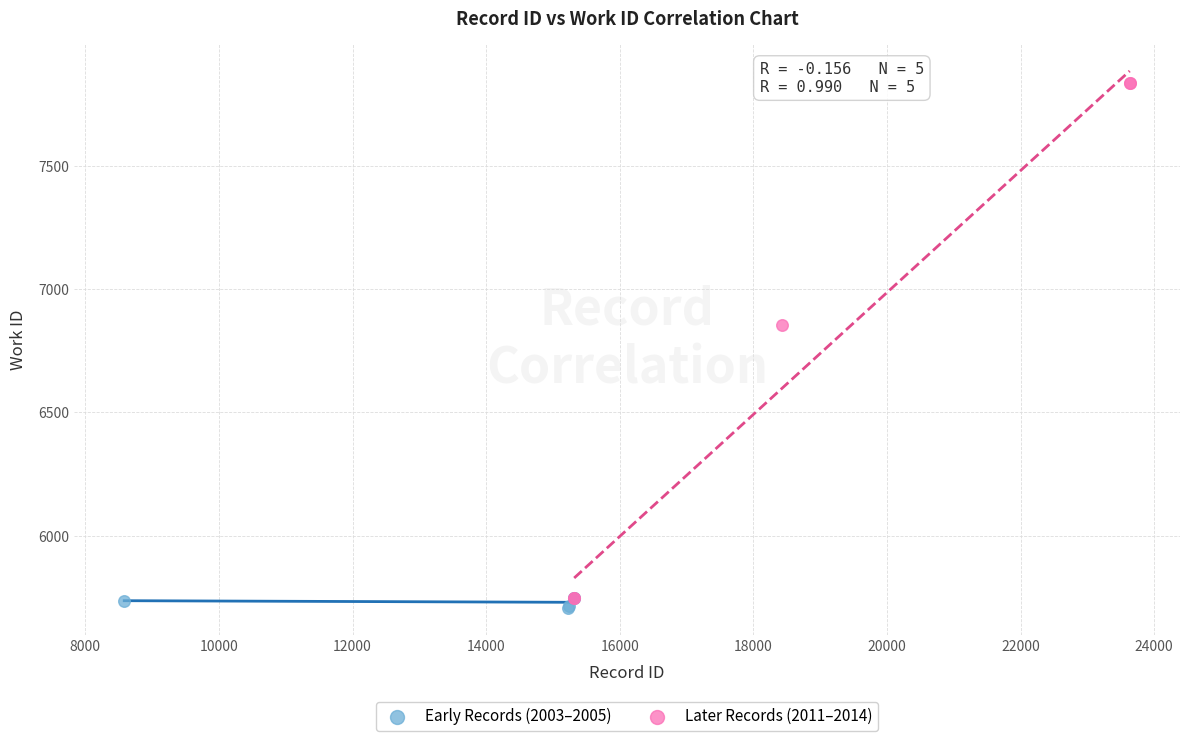

Which series has the largest Y range (max minus min)?

Later Records (2011–2014)